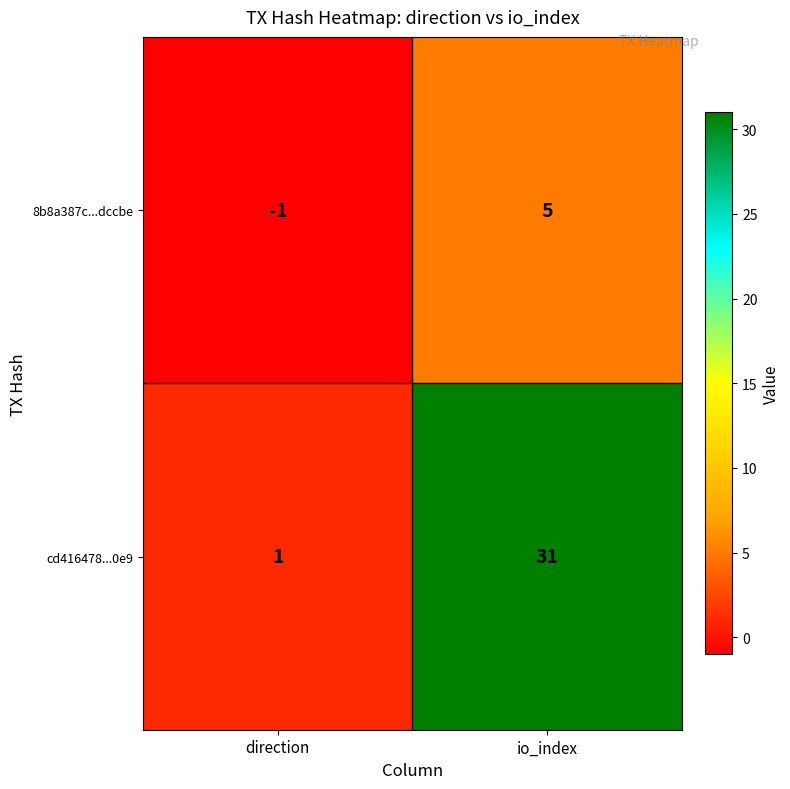

Reading left to right, extract all data points from this chart.

8b8a387c...dccbe: direction=-1	io_index=5
cd416478...0e9: direction=1	io_index=31